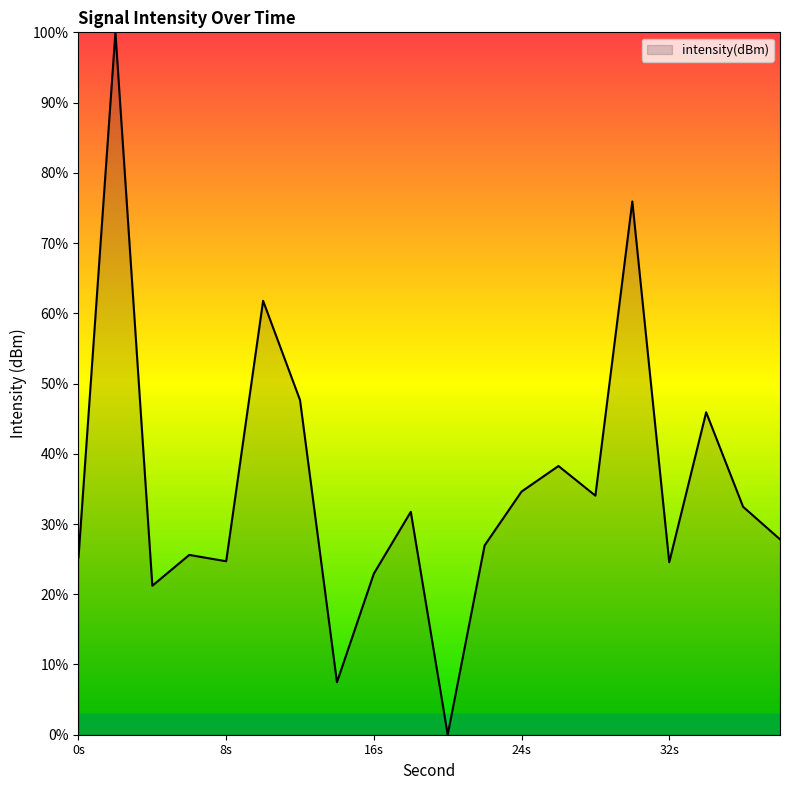

What is the maximum value shown in the chart?

100.0